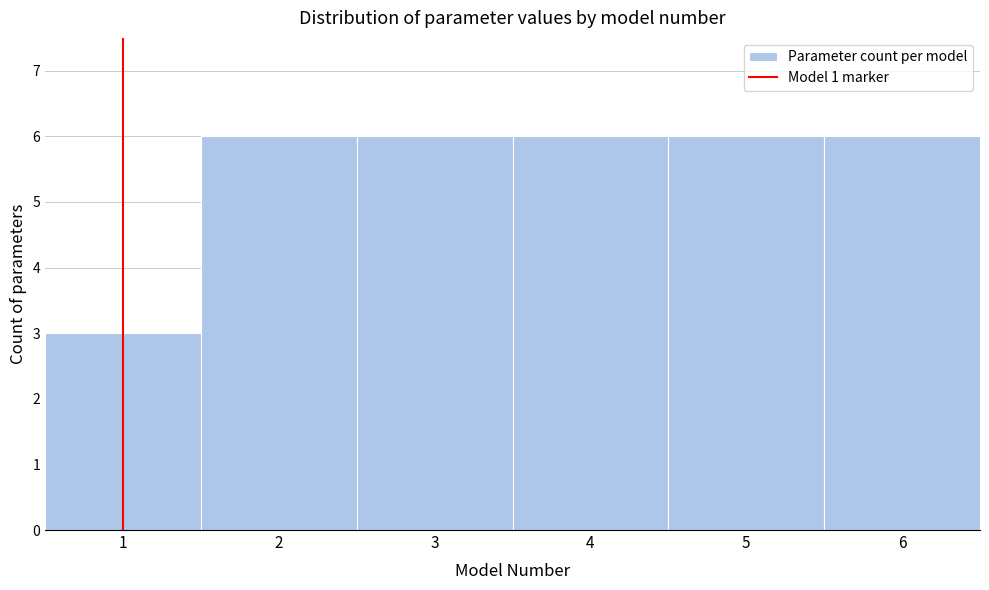

How tall is the bar that spans 0.5 to 1.5 on the x-axis? The values are not printed on the chart, so give them approximately, as read against the axis.

3